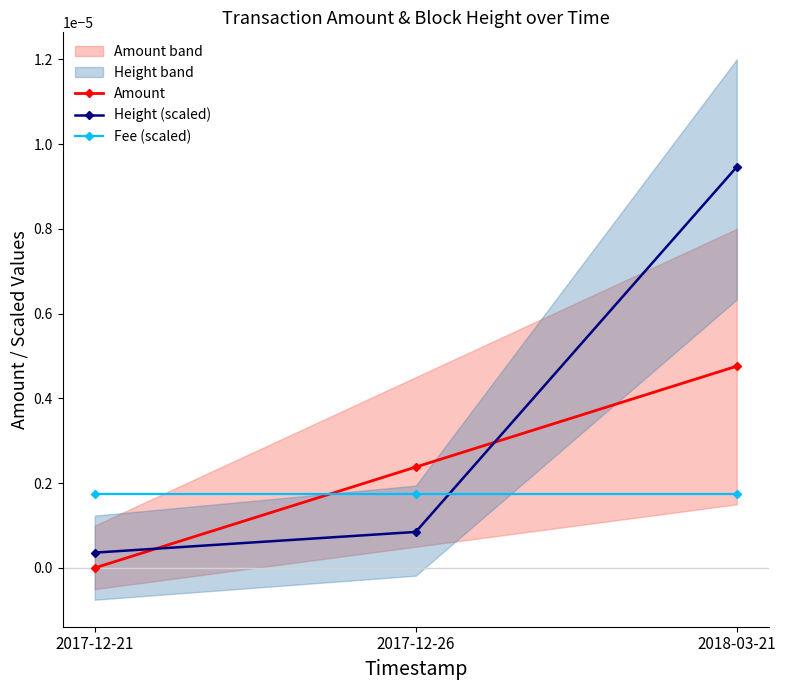

List the labels in order of Fee (scaled) value, largest first.

2017-12-21, 2017-12-26, 2018-03-21